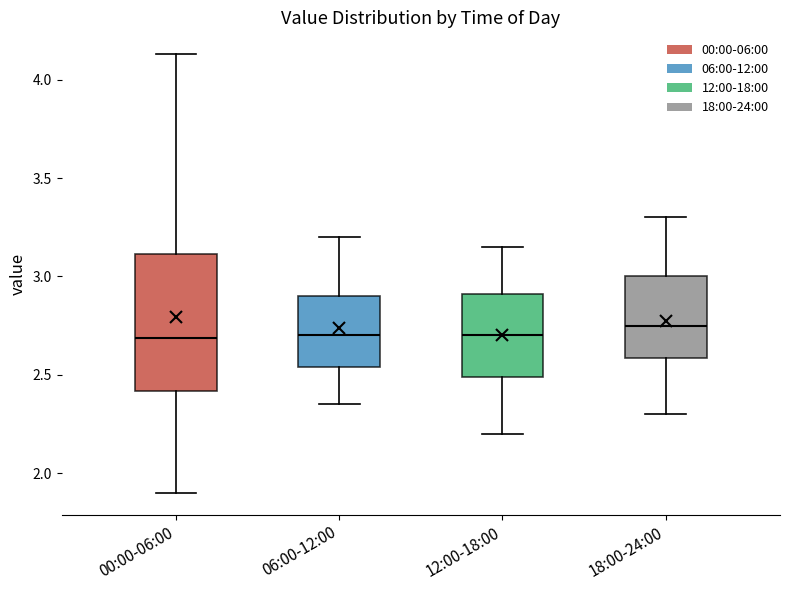

Reading left to right, transcribe this box plot: for each box, give where its median line is, the range the box spans, and where its two whiskers end, as read against the y-axis. The values are not printed on the chart, so give them approximately, as read against the axis.

00:00-06:00: median 2.70, box 2.40 to 3.10, whiskers 1.90 to 4.15
06:00-12:00: median 2.70, box 2.55 to 2.90, whiskers 2.35 to 3.20
12:00-18:00: median 2.70, box 2.50 to 2.90, whiskers 2.20 to 3.15
18:00-24:00: median 2.75, box 2.60 to 3.00, whiskers 2.30 to 3.30